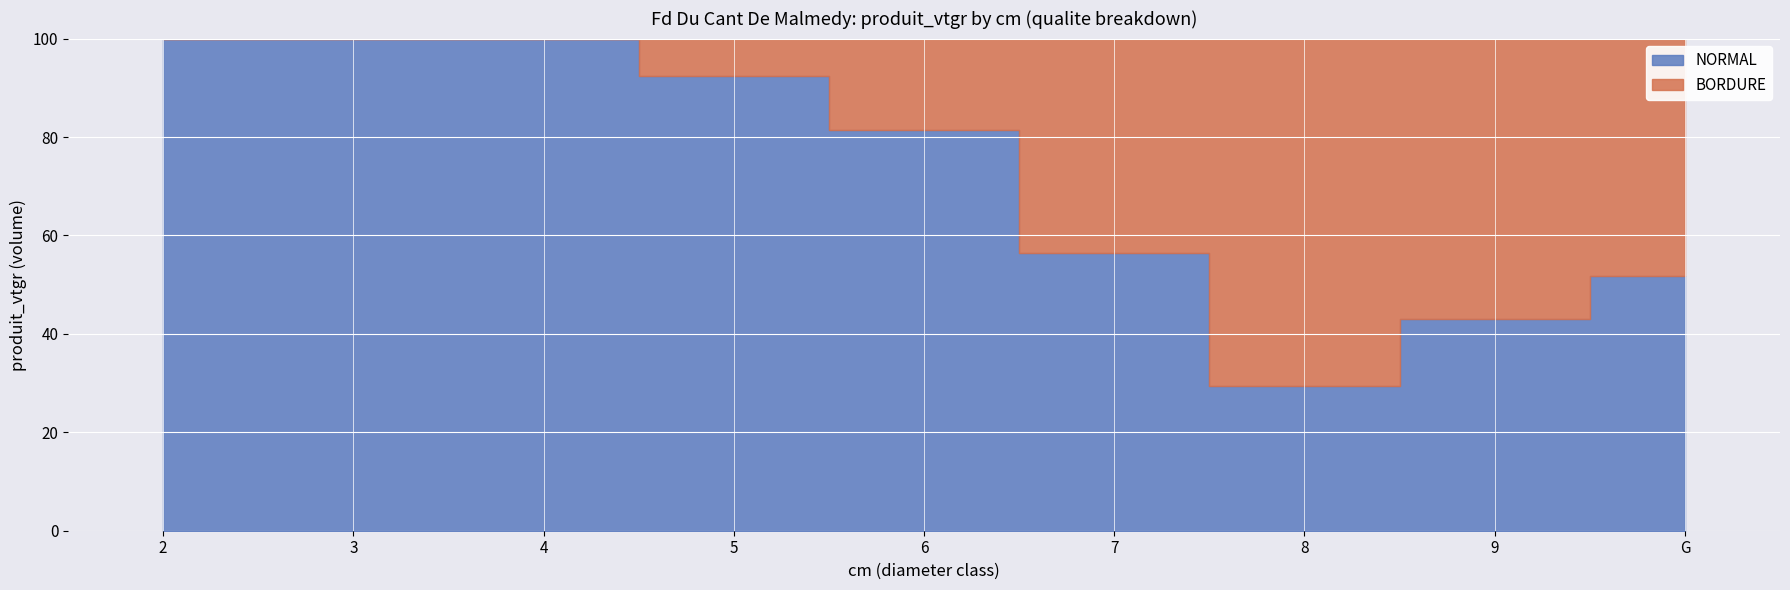

What is the spread (max minus min) of values at 2?

3.7